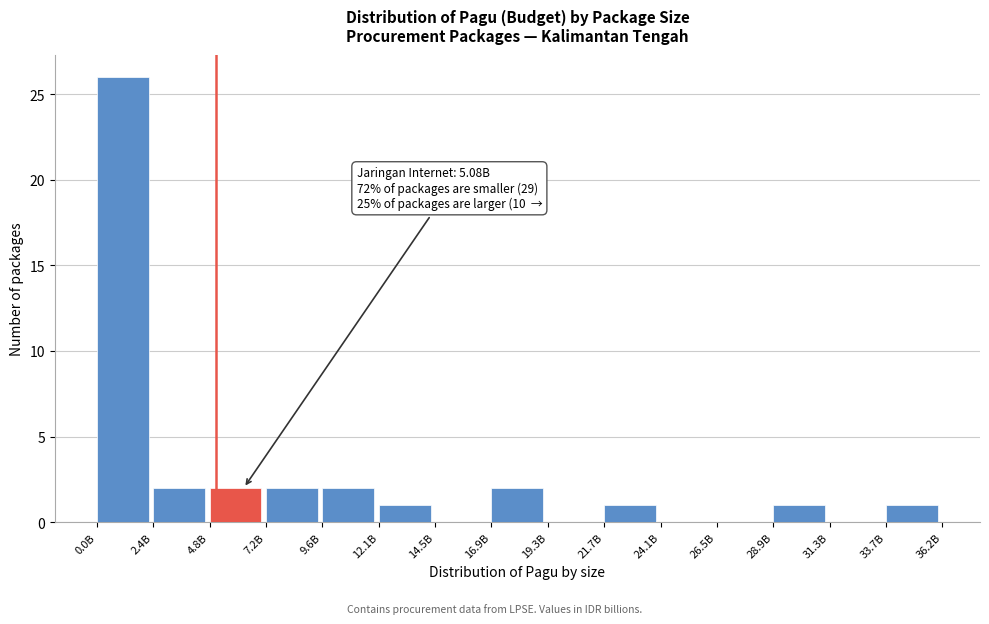

At which category does the chart reach its peak across all series?

0.0B